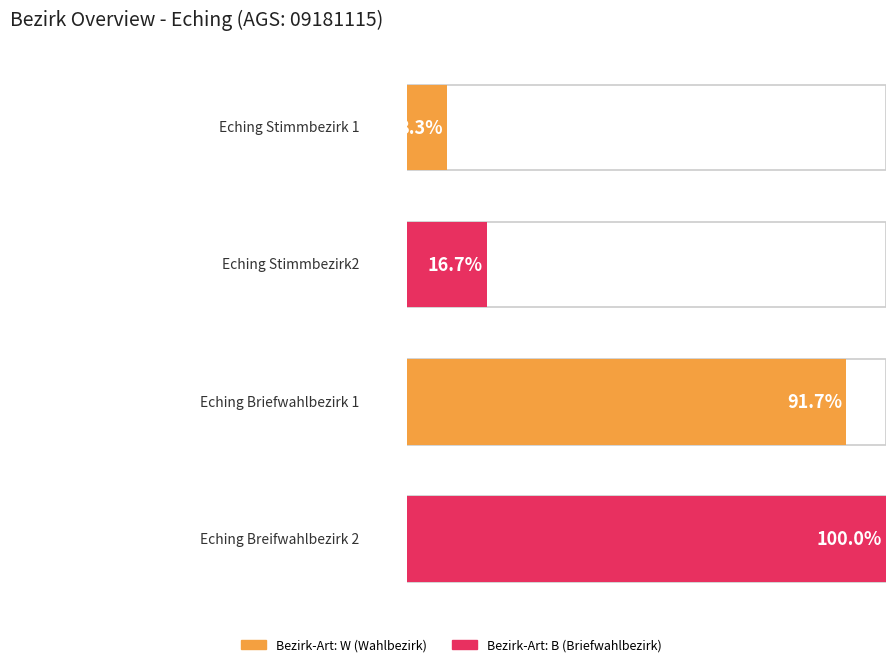

Rank the categories by value from lowest to highest.

Eching Stimmbezirk 1, Eching Stimmbezirk2, Eching Briefwahlbezirk 1, Eching Breifwahlbezirk 2